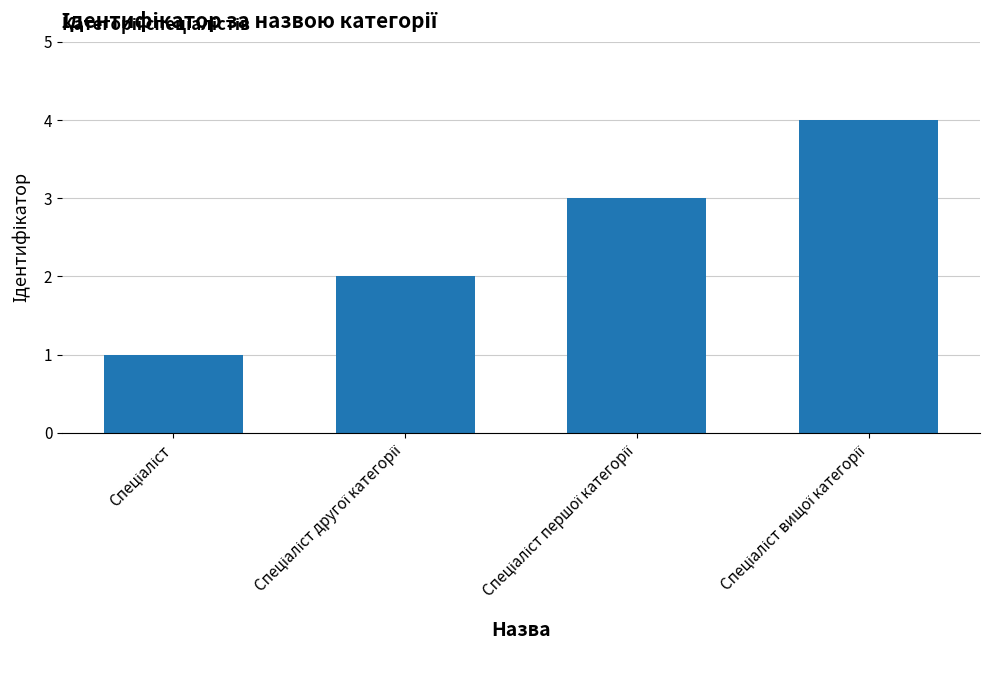

What is the difference between the maximum and minimum values?

3